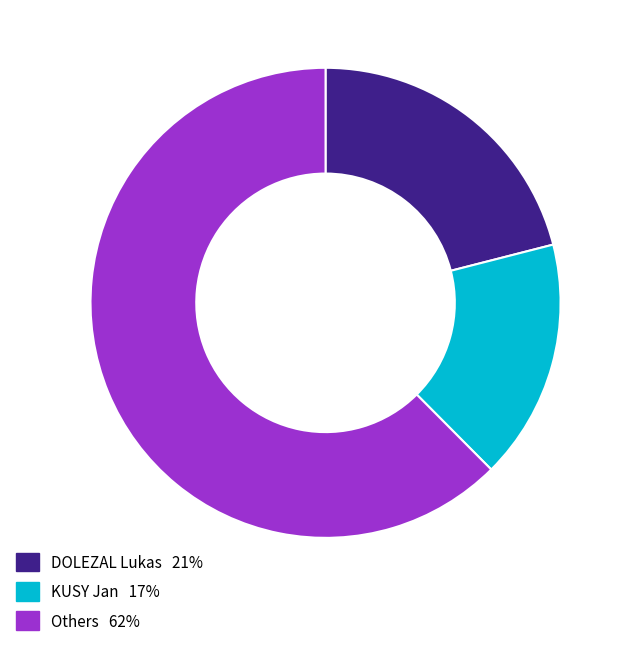

Is there any slice that represents more than half of the pie?

Yes